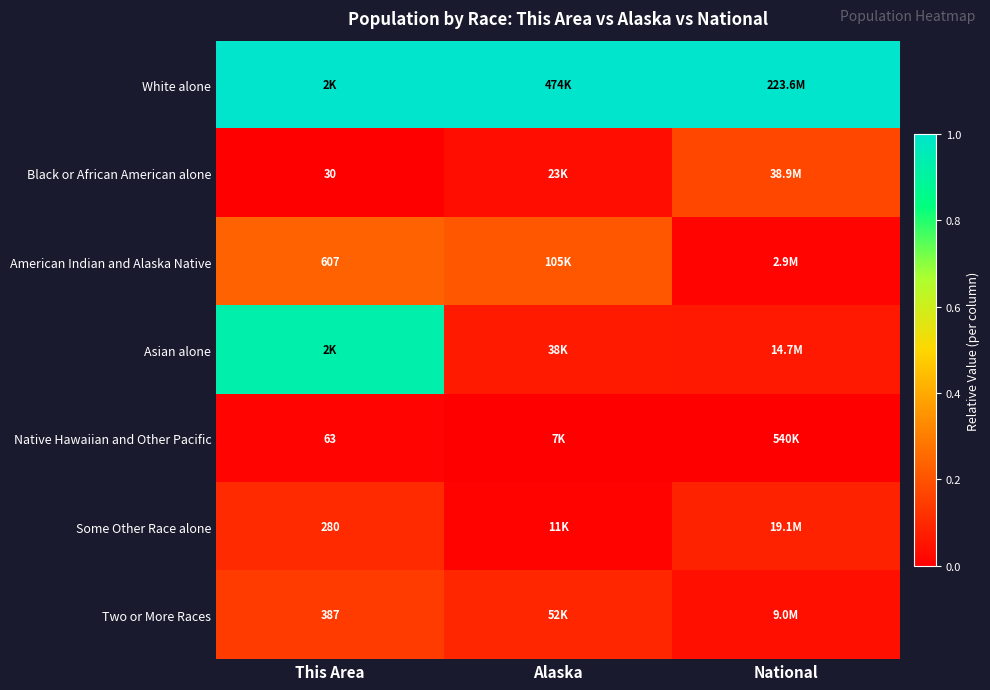

At which category does the chart reach its minimum across all series?

This Area